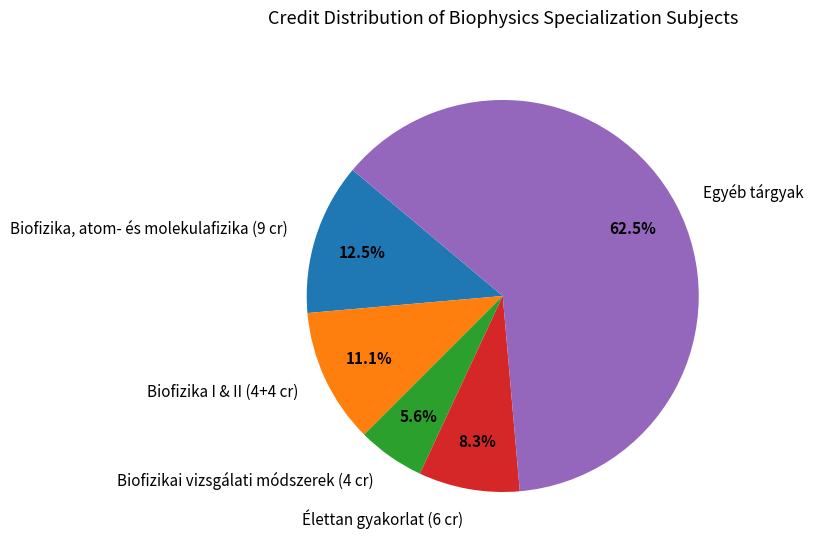

Do Egyéb tárgyak and Biofizika I & II (4+4 cr) together represent more than half of the pie?

Yes